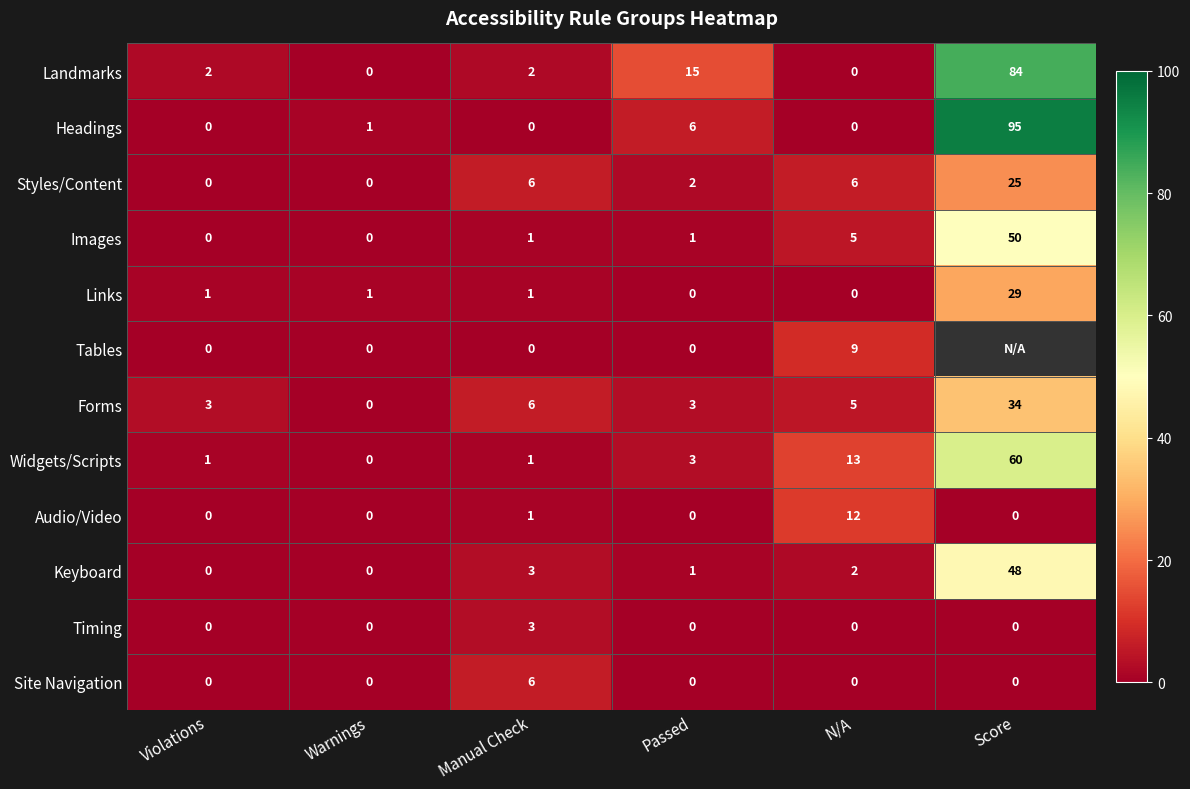

At how many categories does at least one series exceed 90?

1